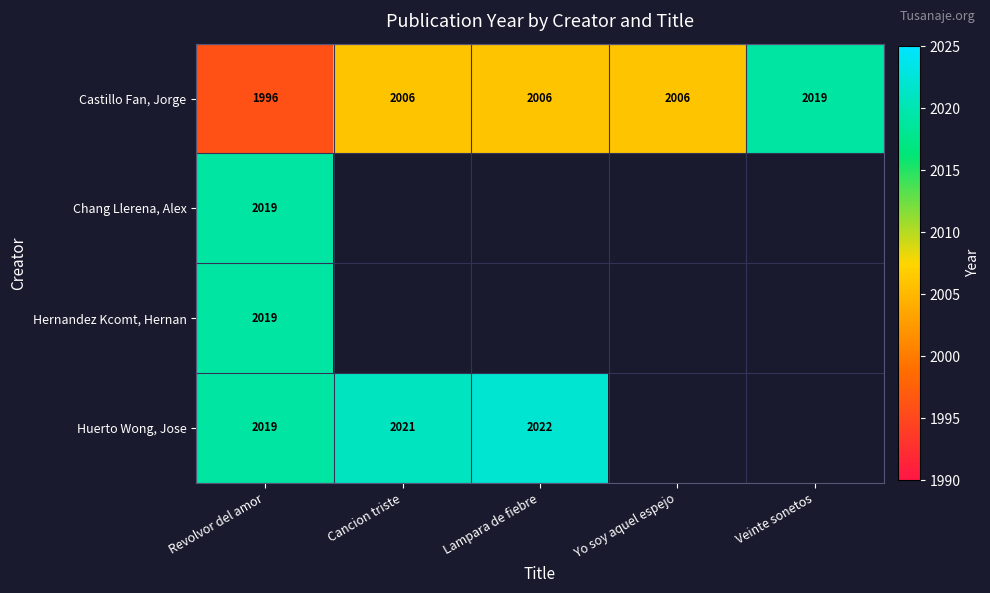

At which category is the sum across all series the highest?

Revolvor del amor